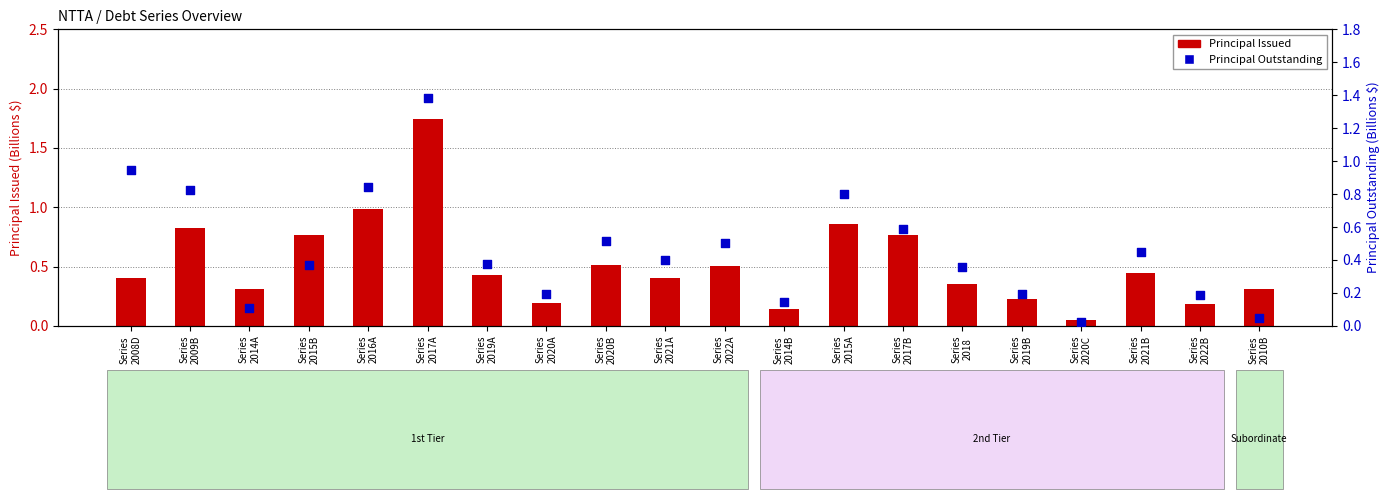

Which series has the widest spread of Y values?

Principal Issued